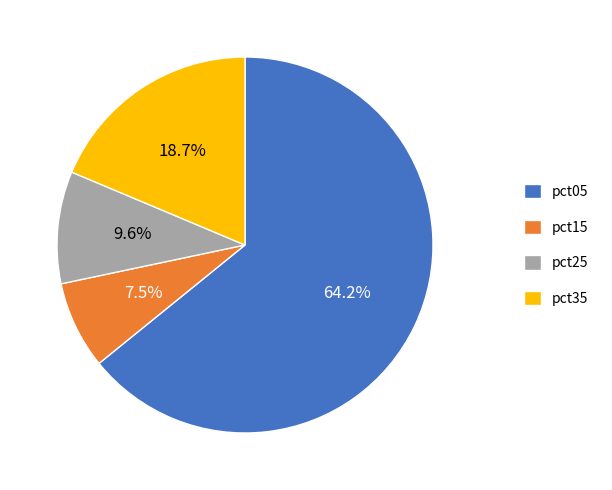

Count the number of slices in the pie.

4